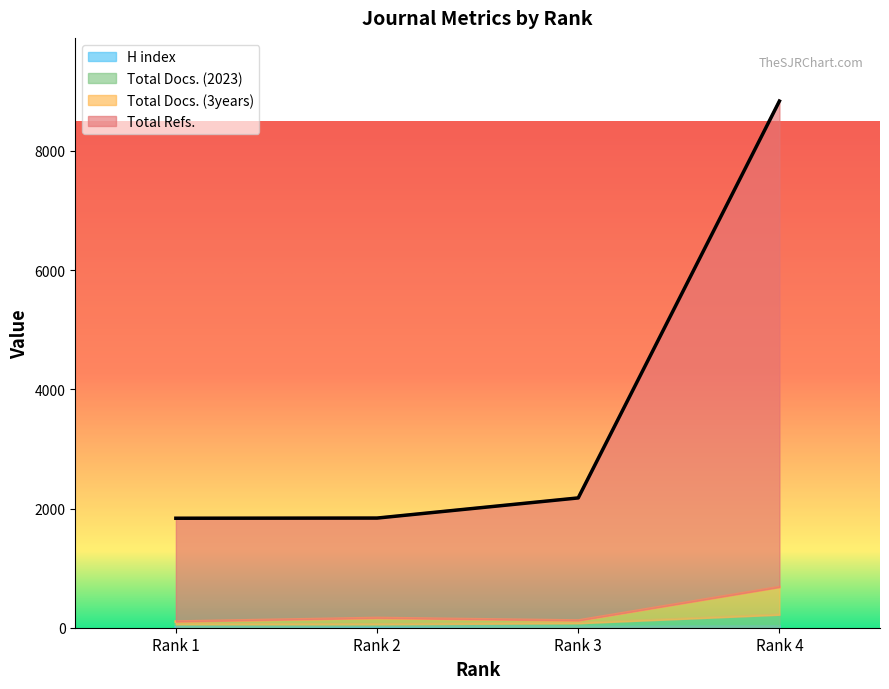

Which series has the widest spread of values?

Total Refs.